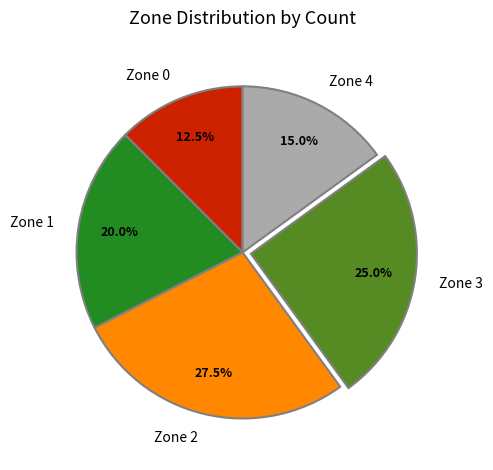

Does Zone 4 represent more than half of the total?

No